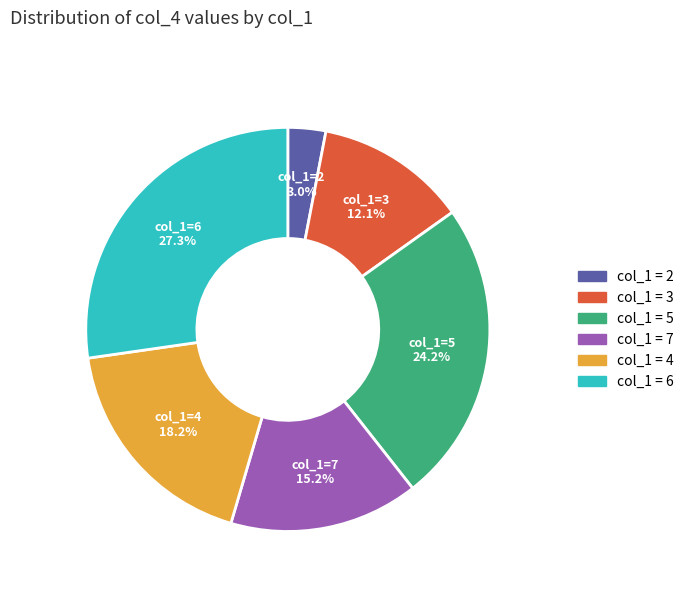

To the nearest percent, what is the average slice percentage?

17%